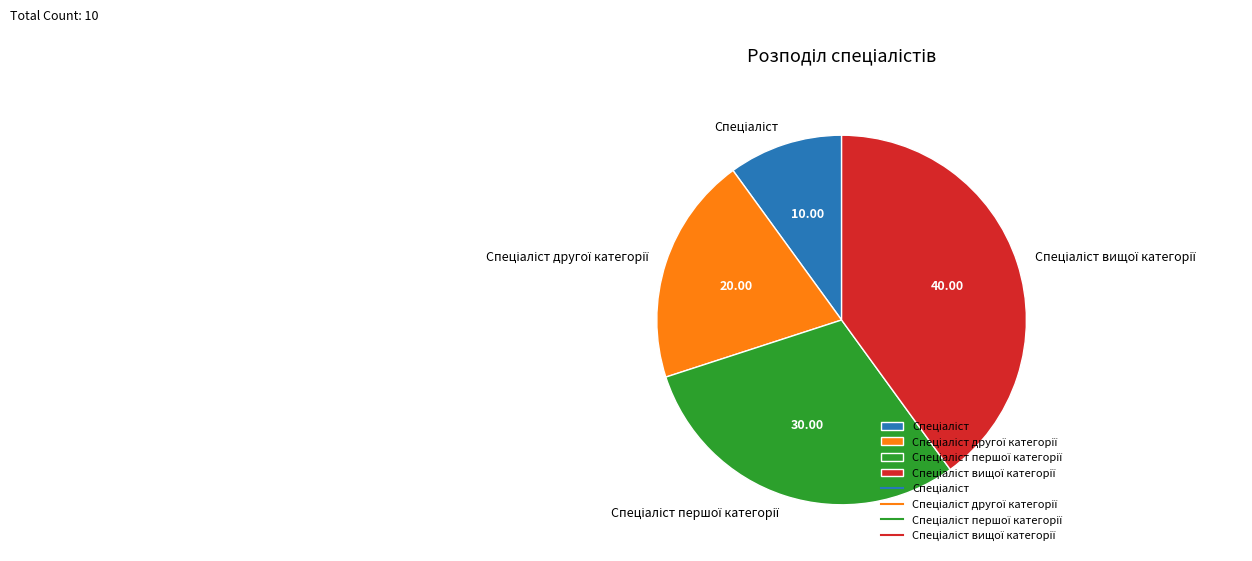

Is there a majority slice in this chart?

No